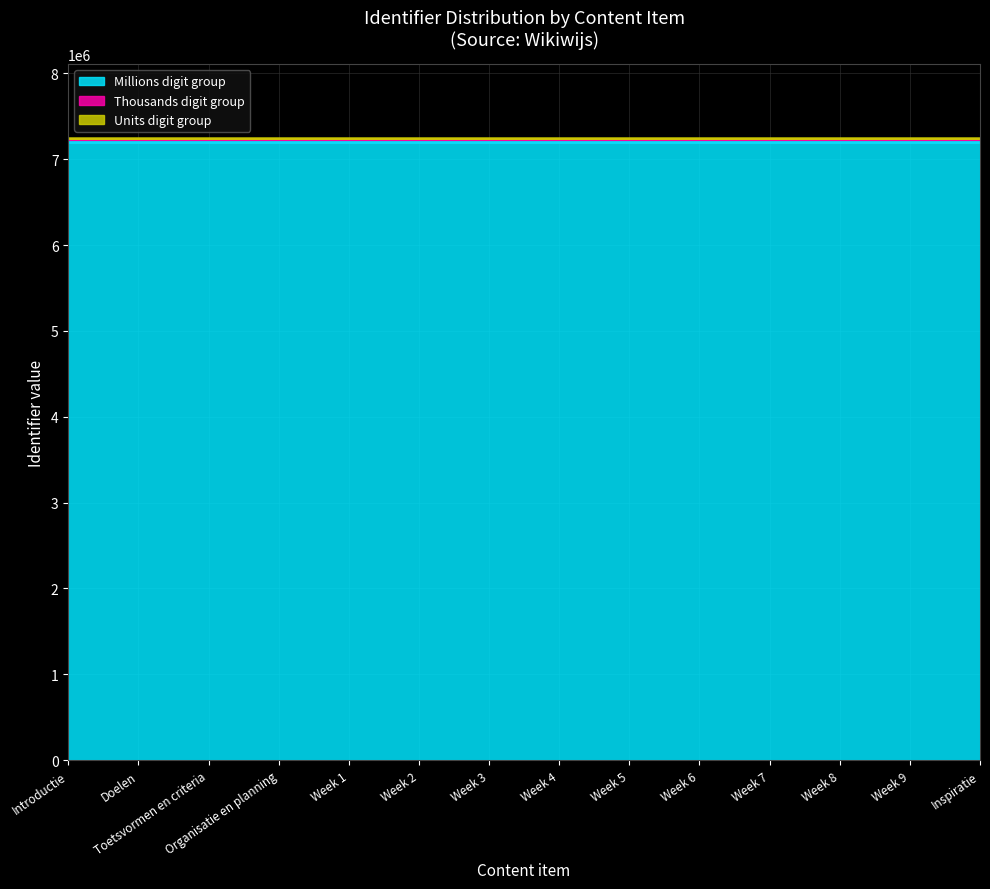

The chart shows a value of 7239341 at Inspiratie. True or false?

True